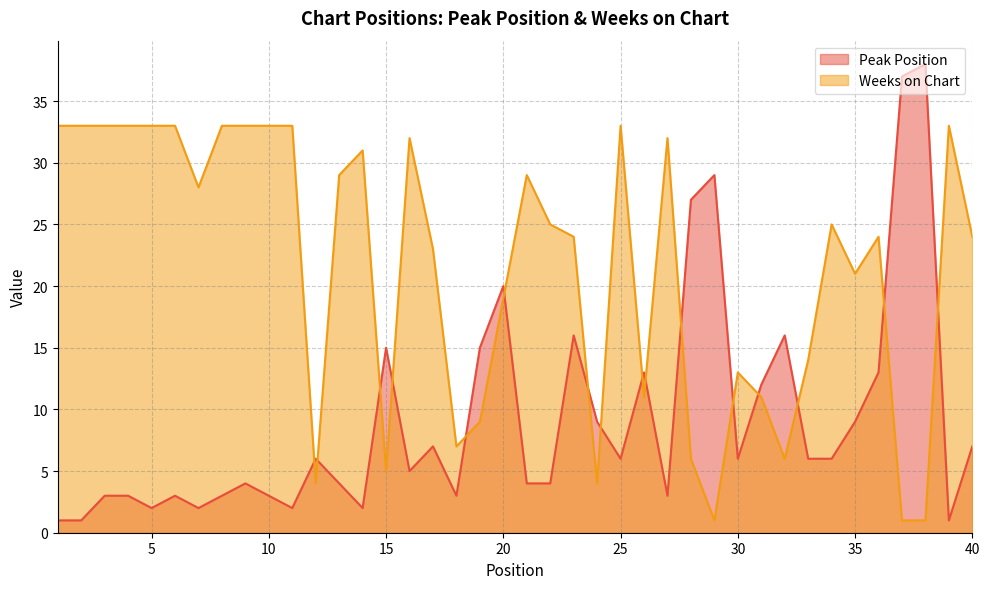

True or false: Peak Position has a value of 1 at 2.

False